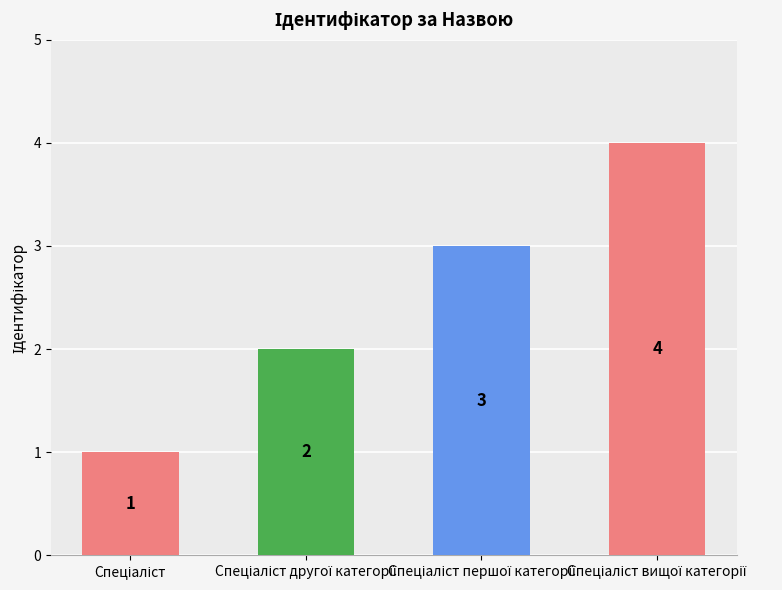

Reading left to right, transcribe all the data shown in this chart.

1	2	3	4